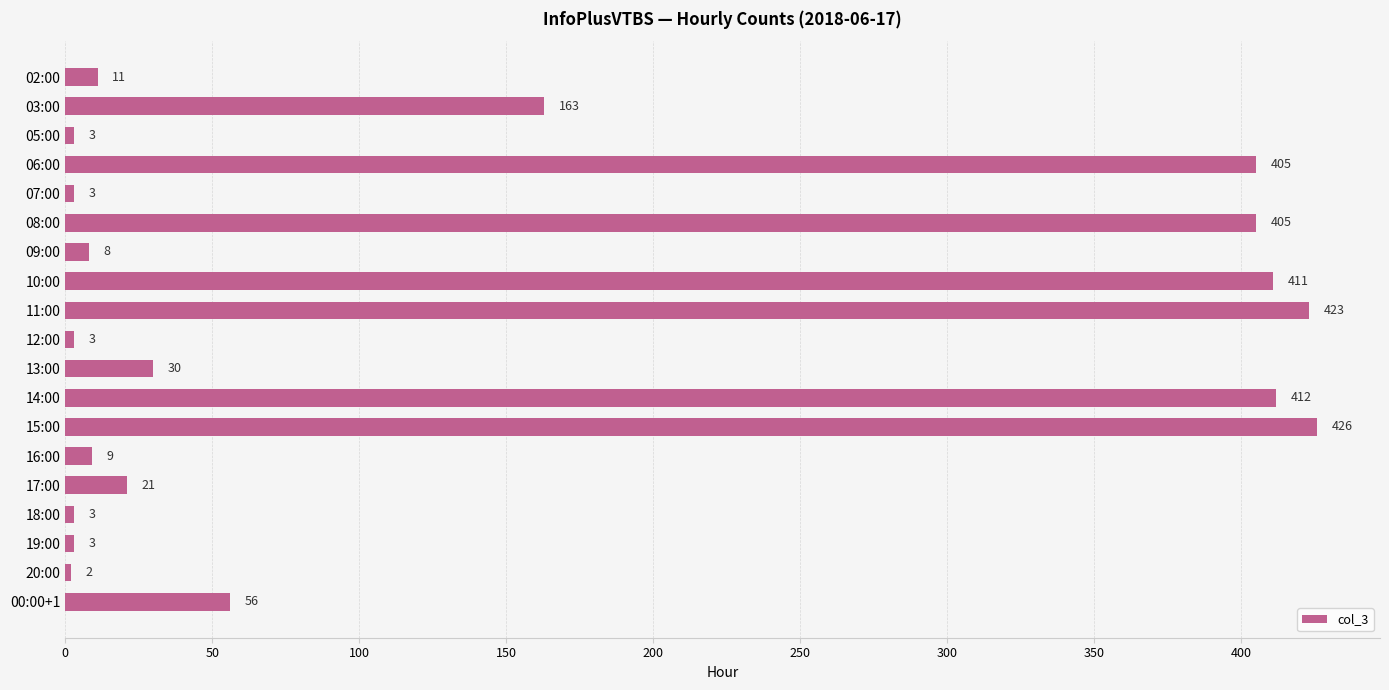

At which category does the chart reach its peak across all series?

15:00